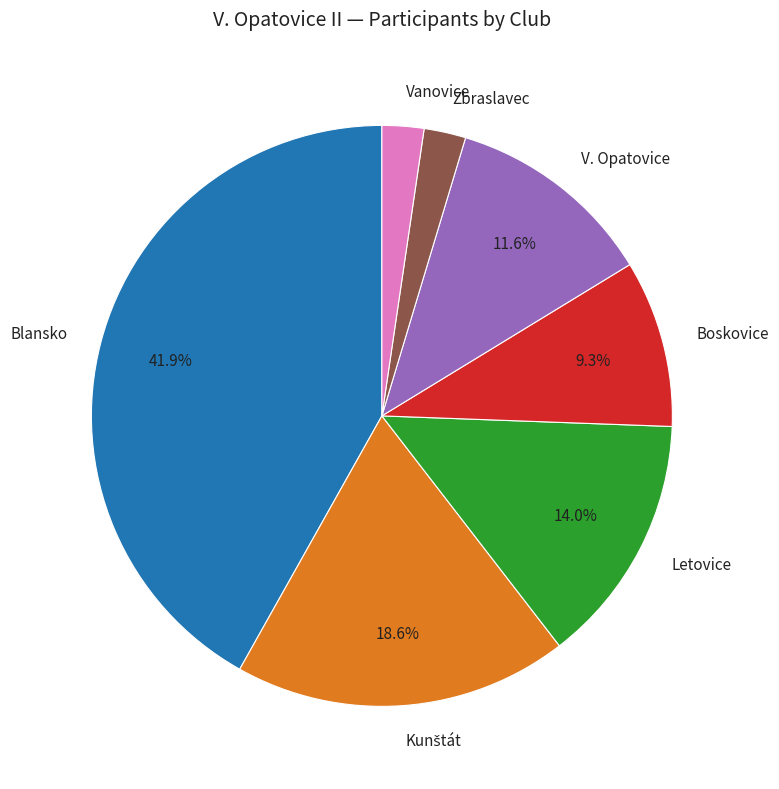

Does any single category account for the majority?

No